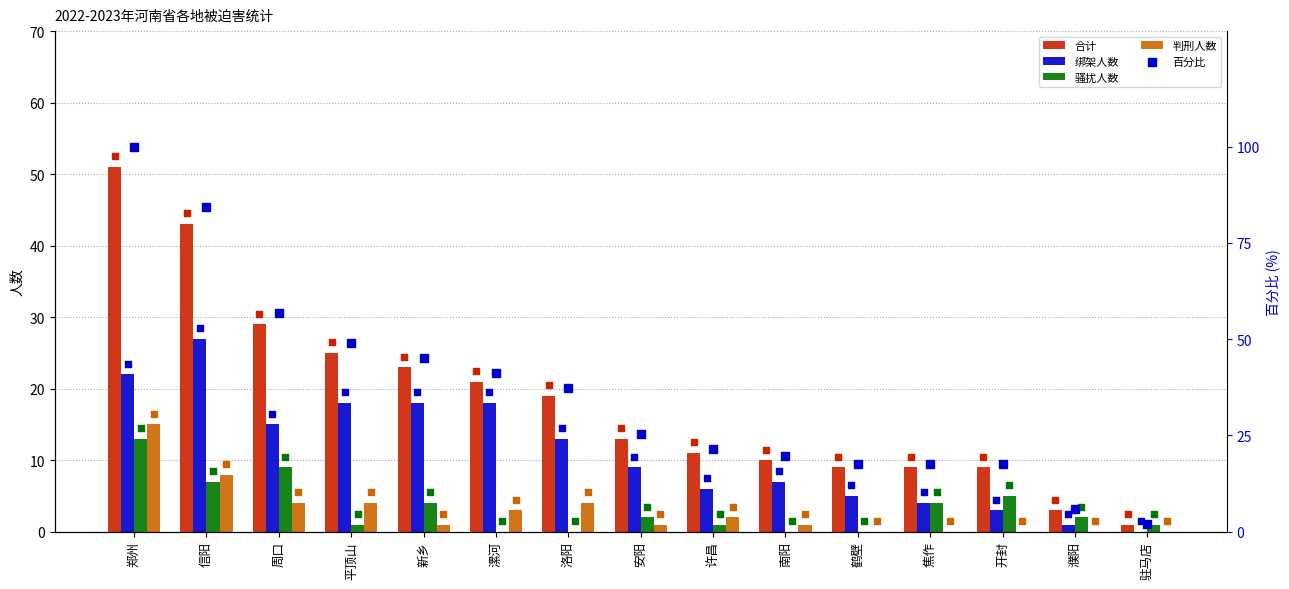

Which series has the largest total across all categories?

百分比